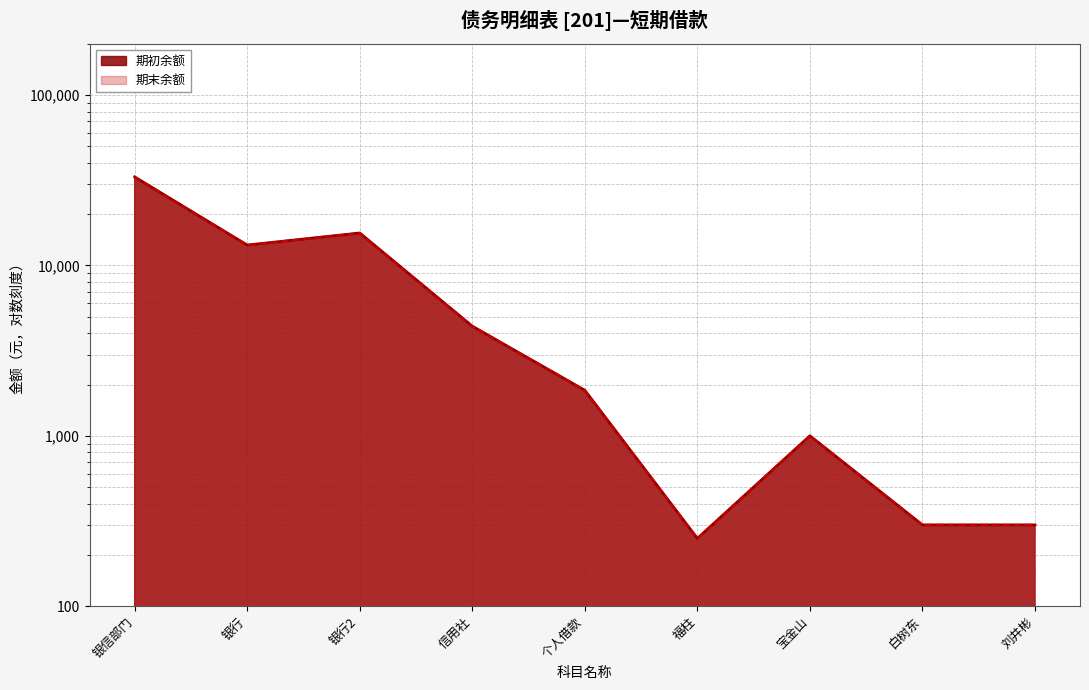

How many interior local valleys does the 期末余额 series have?

2